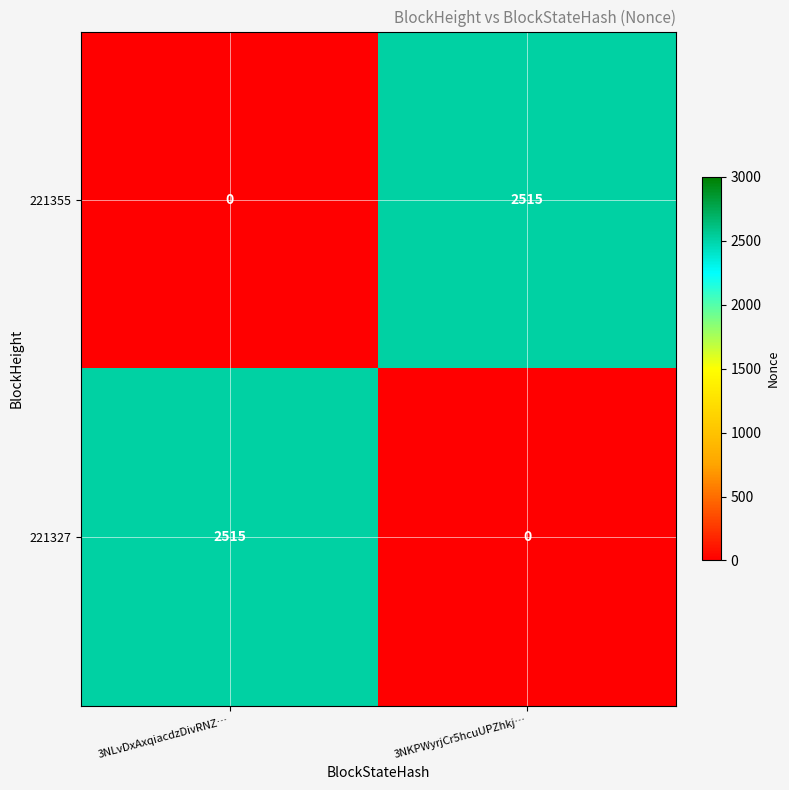

What is the difference between the maximum and minimum values in the 221327 series?

2515